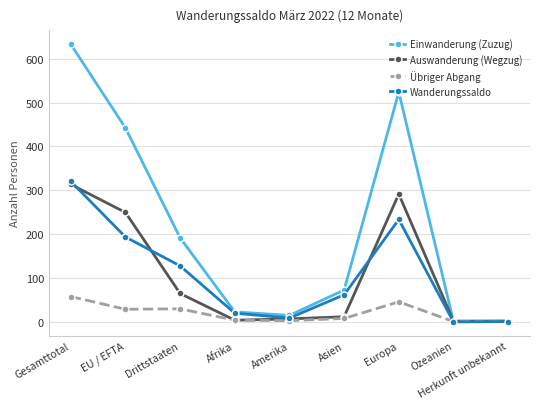

In Auswanderung (Wegzug), how many points are higher than both neighbors (excluding endpoints)?

1